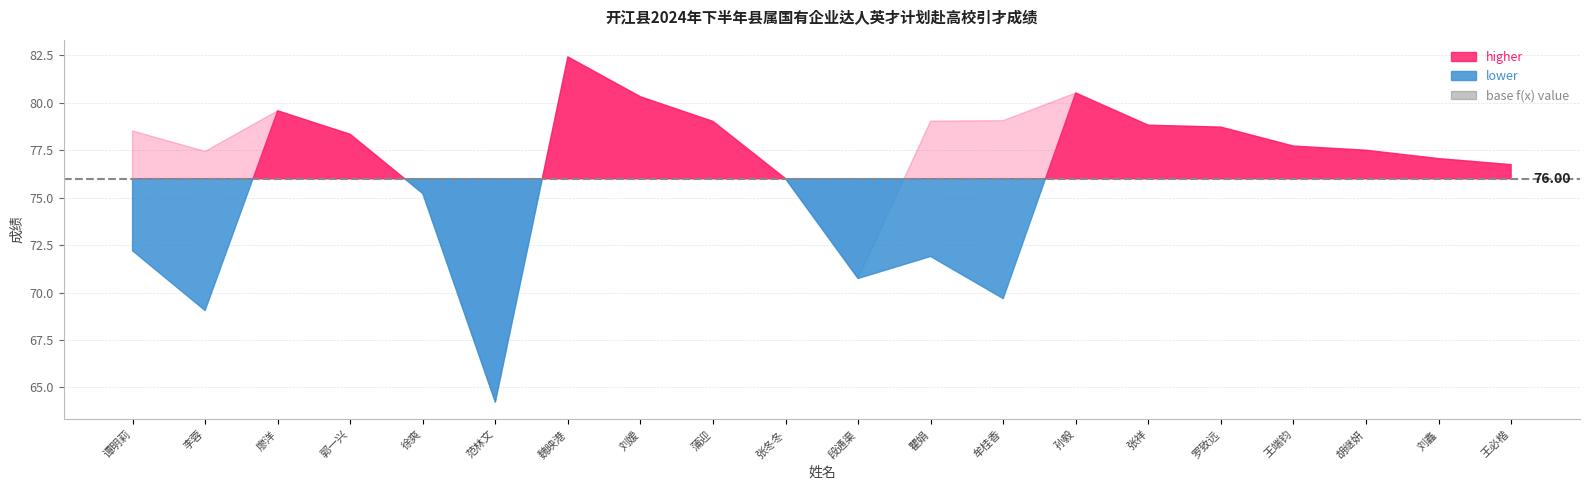

What position from the right is 刘鑫?

2